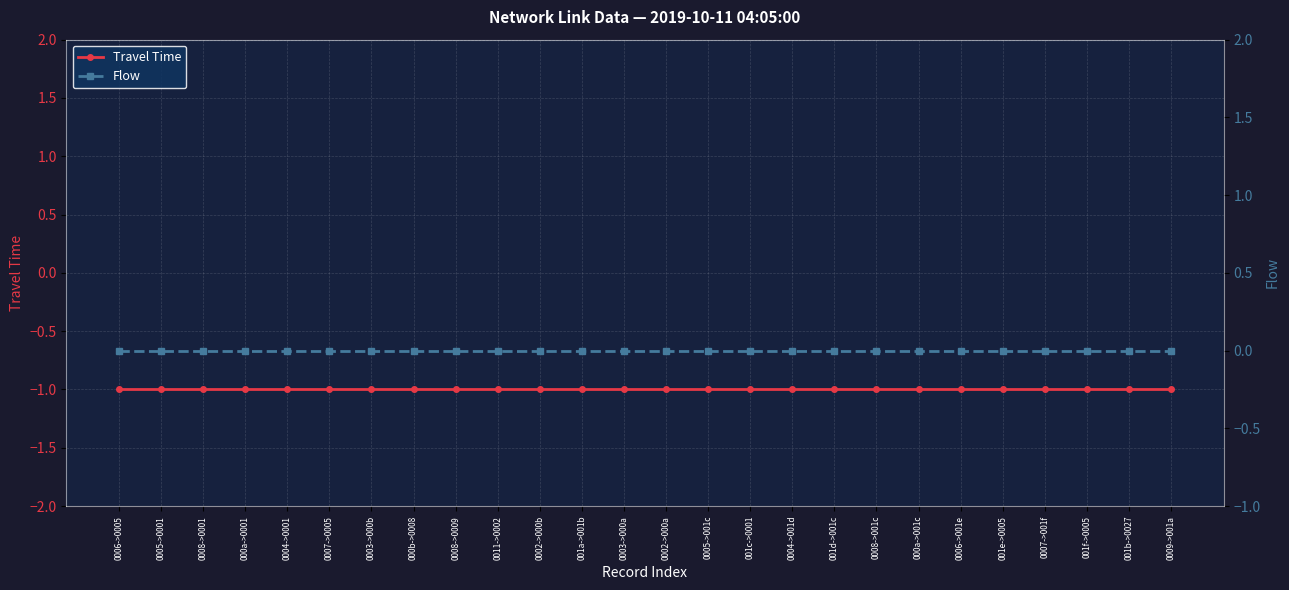

Reading left to right, list all the values displayed in this chart.

Travel Time: -1	-1	-1	-1	-1	-1	-1	-1	-1	-1	-1	-1	-1	-1	-1	-1	-1	-1	-1	-1	-1	-1	-1	-1	-1	-1
Flow: 0	0	0	0	0	0	0	0	0	0	0	0	0	0	0	0	0	0	0	0	0	0	0	0	0	0